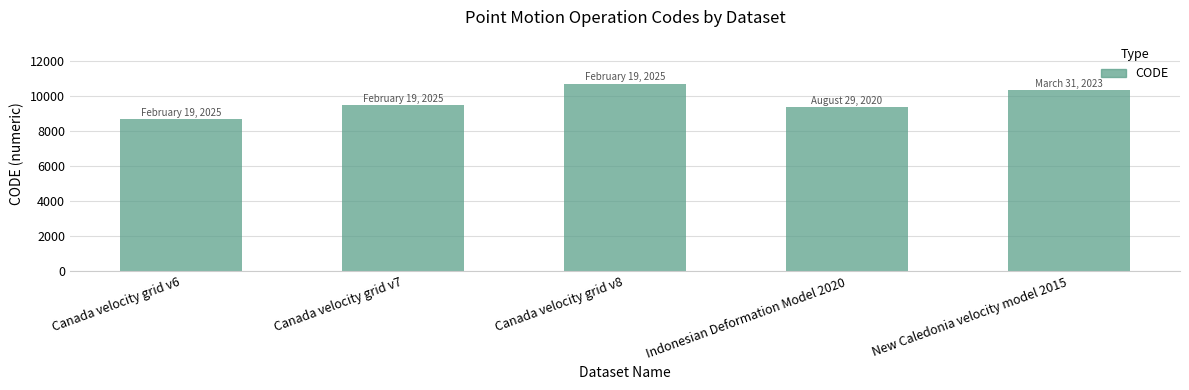

List the labels in order of value, smallest first.

Canada velocity grid v6, Indonesian Deformation Model 2020, Canada velocity grid v7, New Caledonia velocity model 2015, Canada velocity grid v8